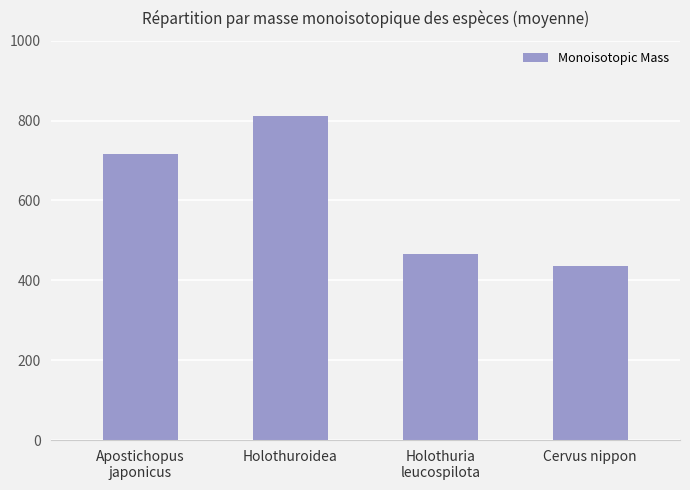

Rank the categories by value from highest to lowest.

Holothuroidea, Apostichopus
japonicus, Holothuria
leucospilota, Cervus nippon